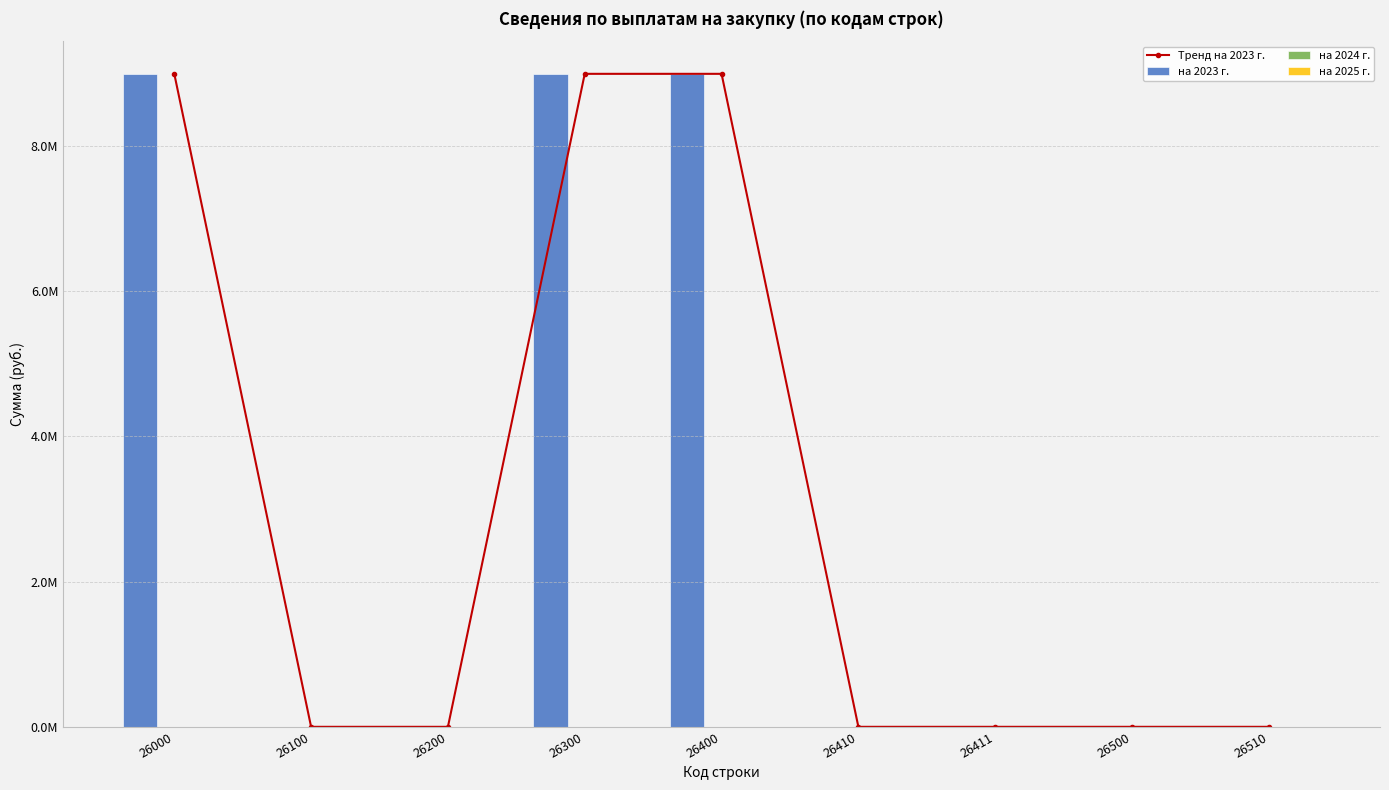

At which label is на 2025 г. closest to 0?

26000